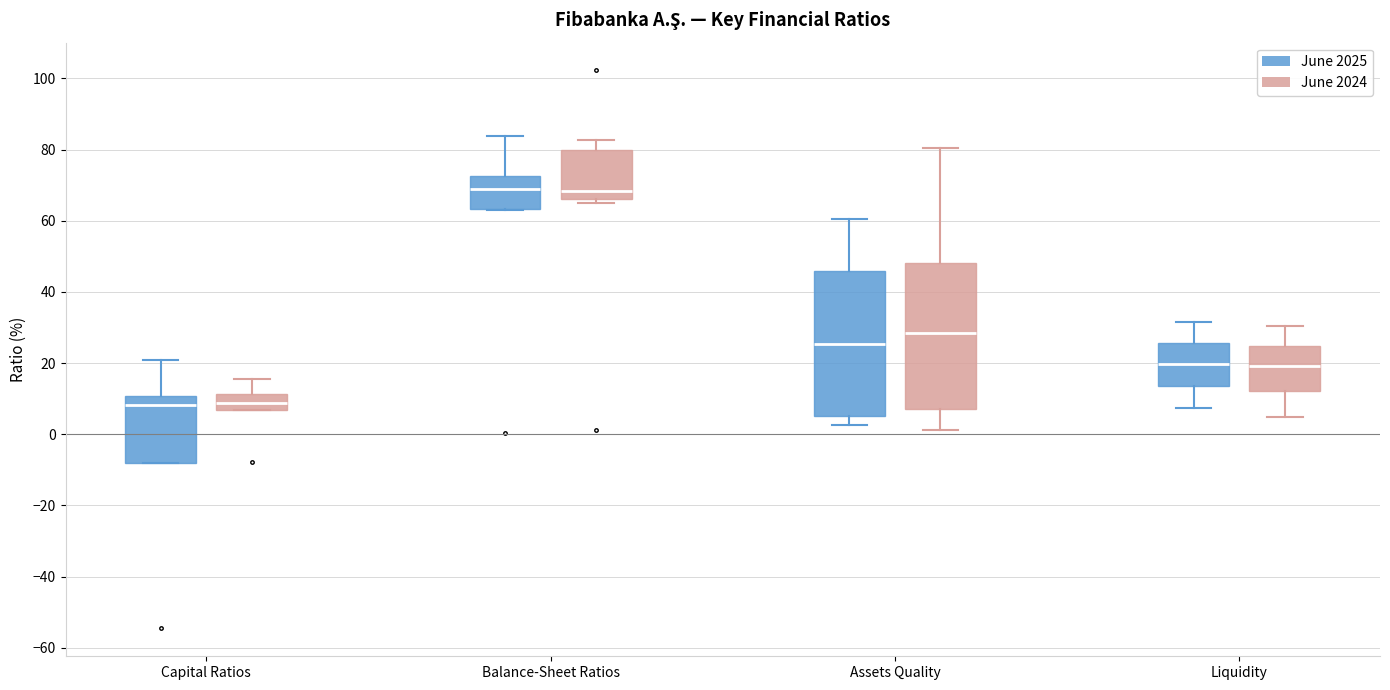

Where is the upper edge of the box for Liquidity (June 2025) on the y-axis? The values are not printed on the chart, so give them approximately, as read against the axis.

26